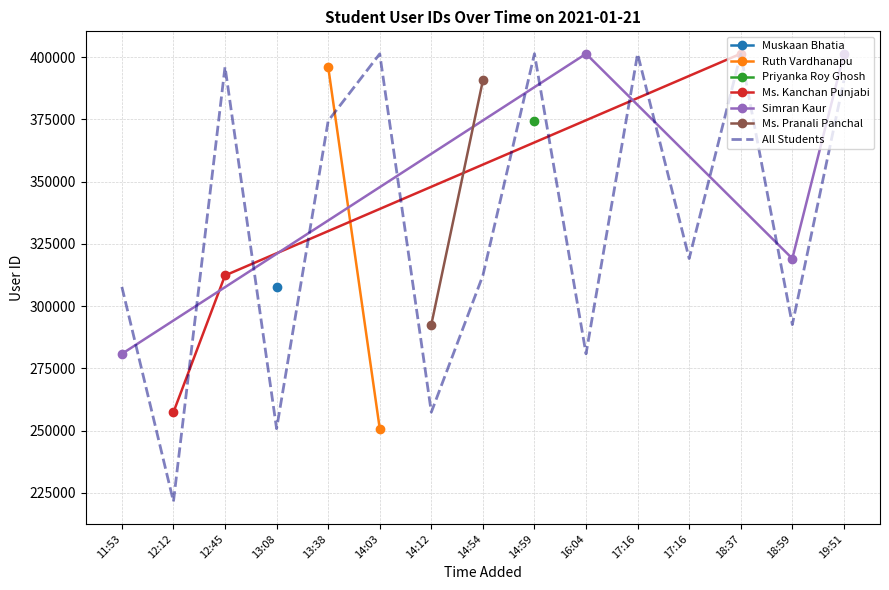

At which category does the data reach its first local peak?

12:45